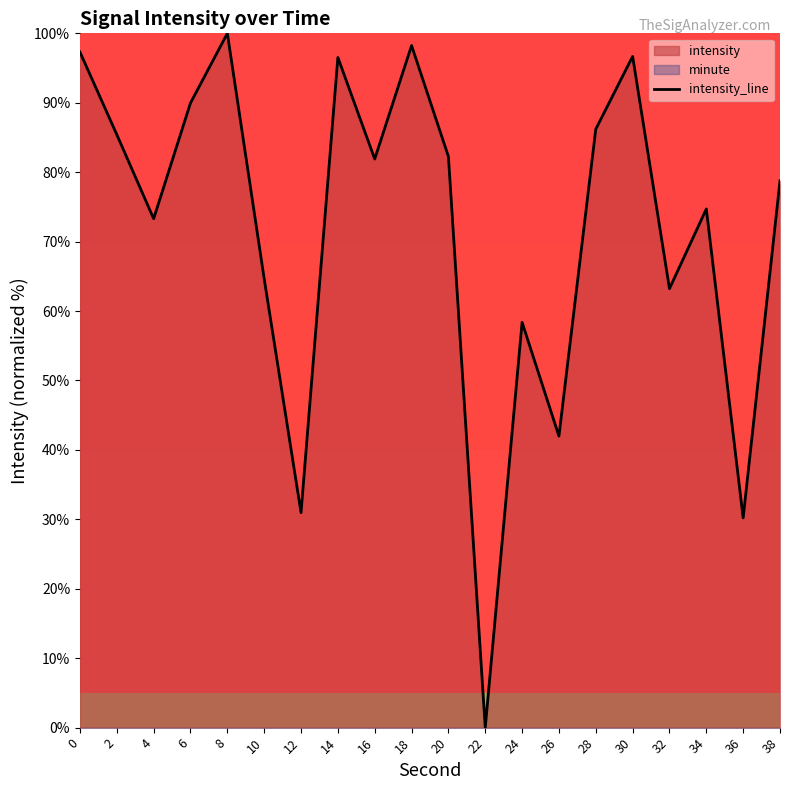

How many interior local valleys (lower than both neighbors) does the data have?

7